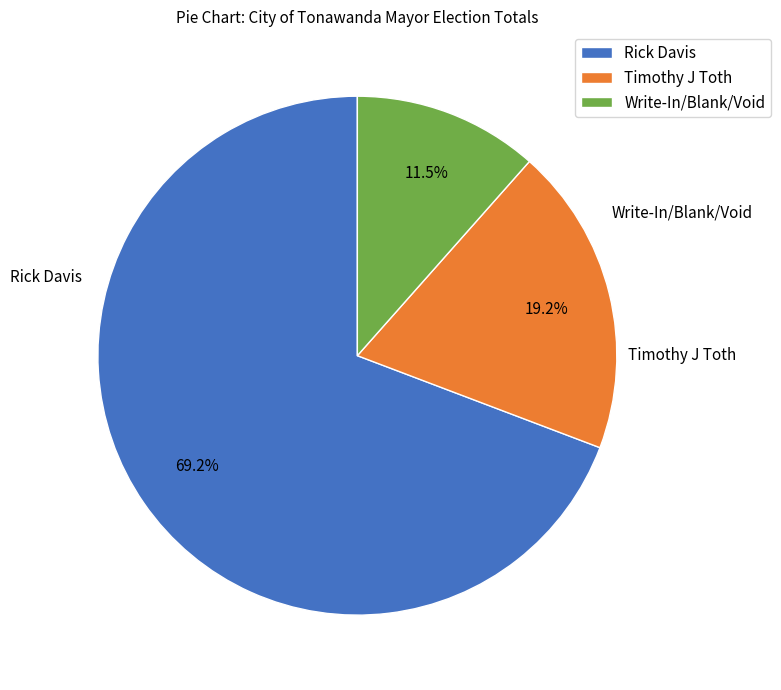

What is the smallest slice in the pie chart?

Write-In/Blank/Void